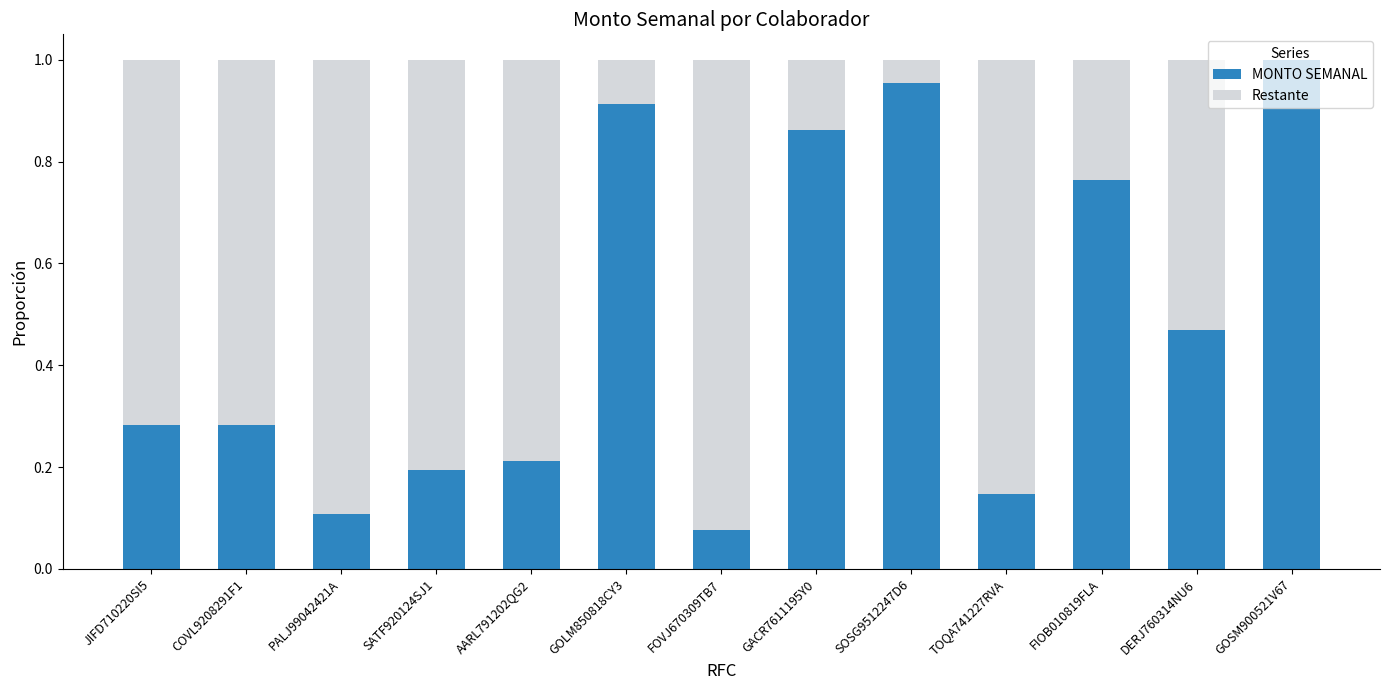

True or false: MONTO SEMANAL has a value of 1.0 at GOSM900521V67.

True